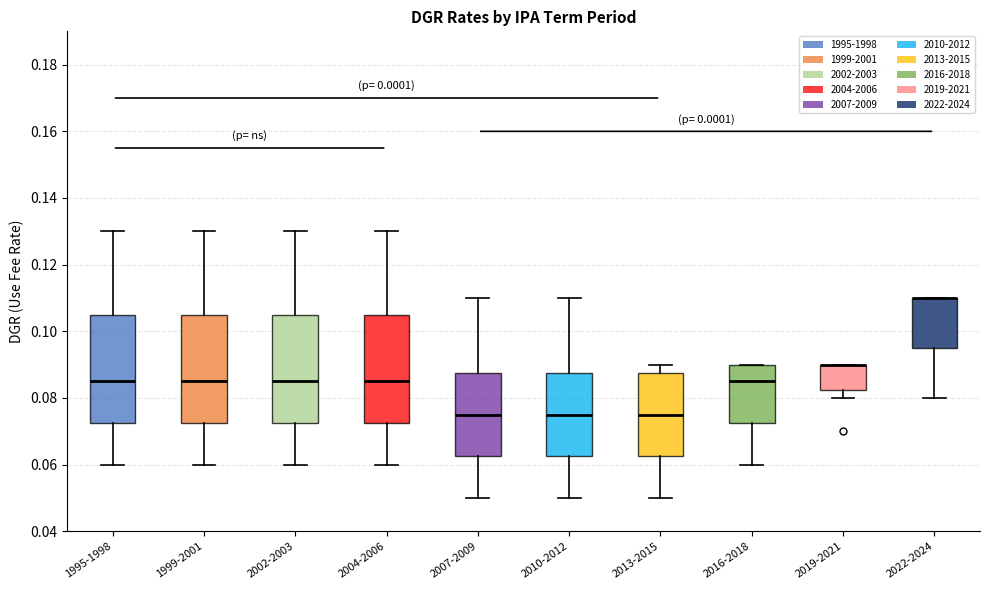

Where does the median line of the box for 2016-2018 sit on the y-axis? The values are not printed on the chart, so give them approximately, as read against the axis.

0.086